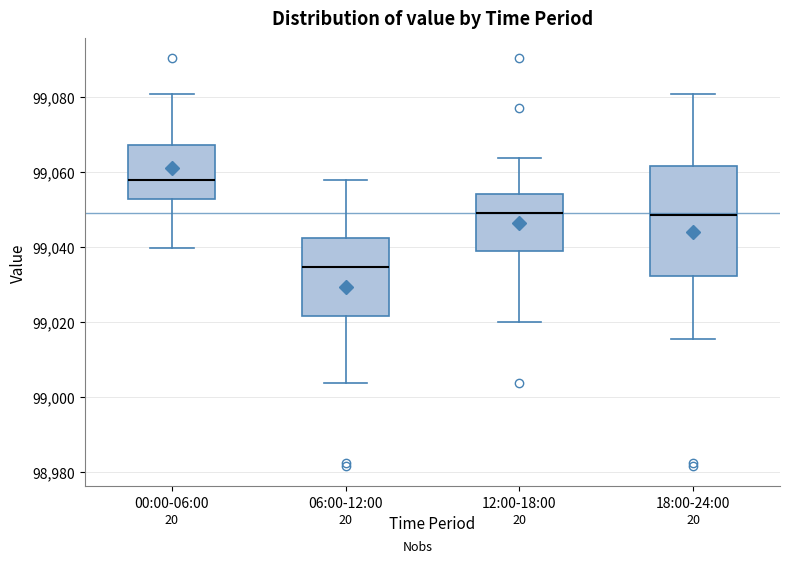

Which box's median line is the lowest?

06:00-12:00